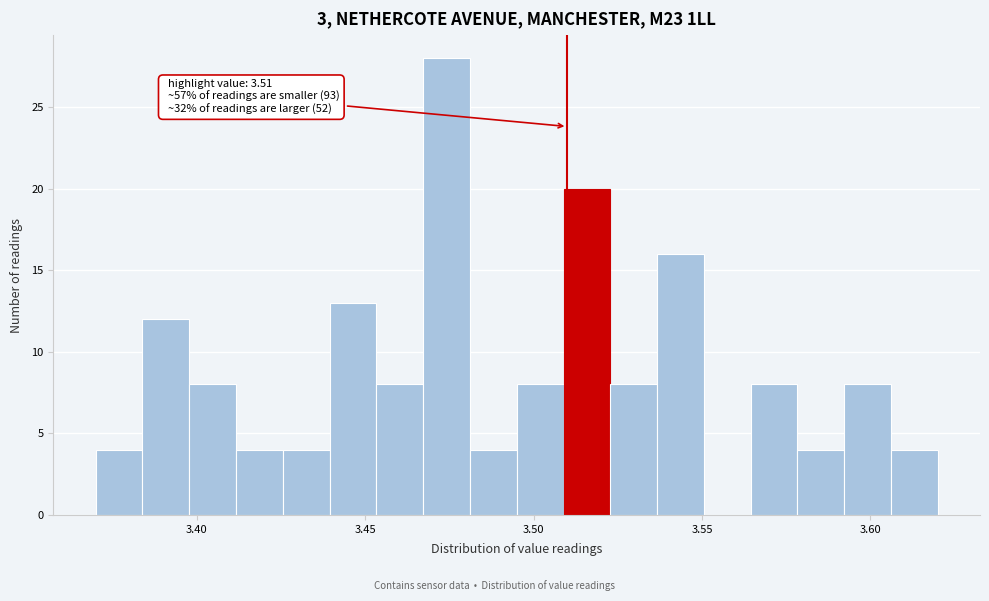

Around what value on the x-axis is the tallest bar? Give the approximate position of its centre, as read against the axis.

3.475